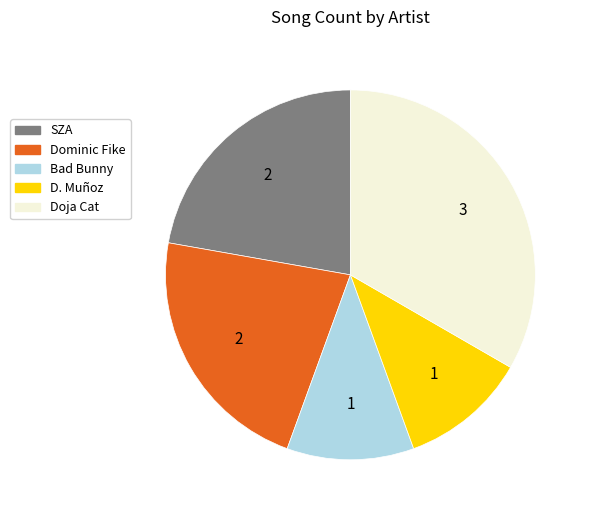

Is the sum of D. Muñoz and Bad Bunny greater than half?

No